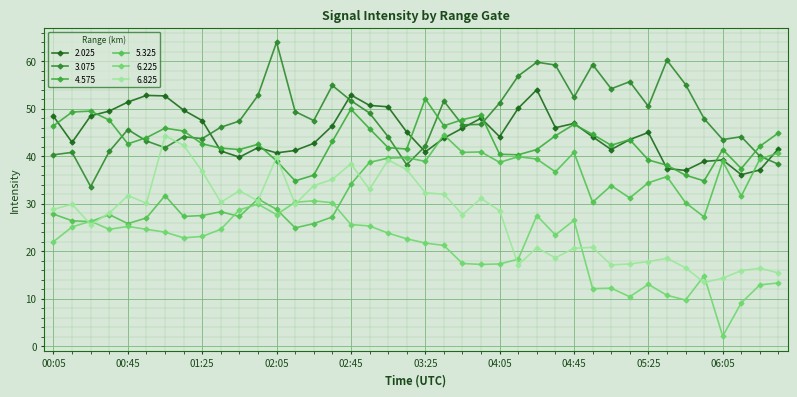

How many series are shown in this chart?

6